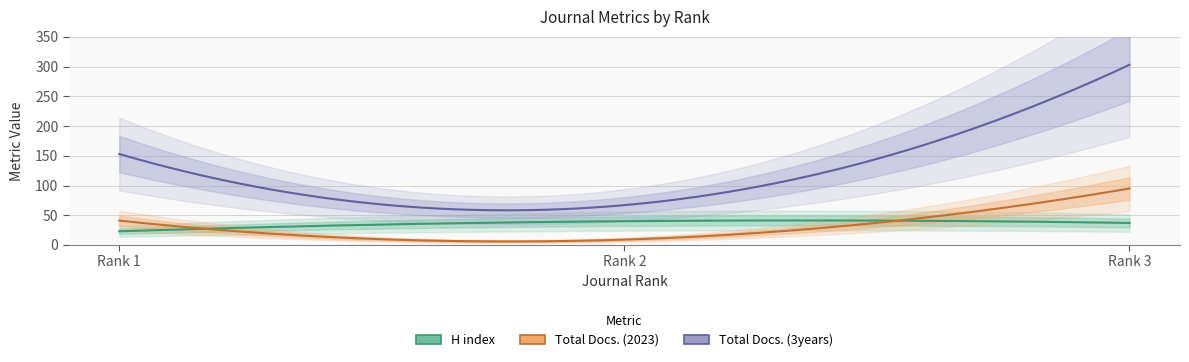

At which label does Total Docs. (2023) reach its minimum?

Rank 2